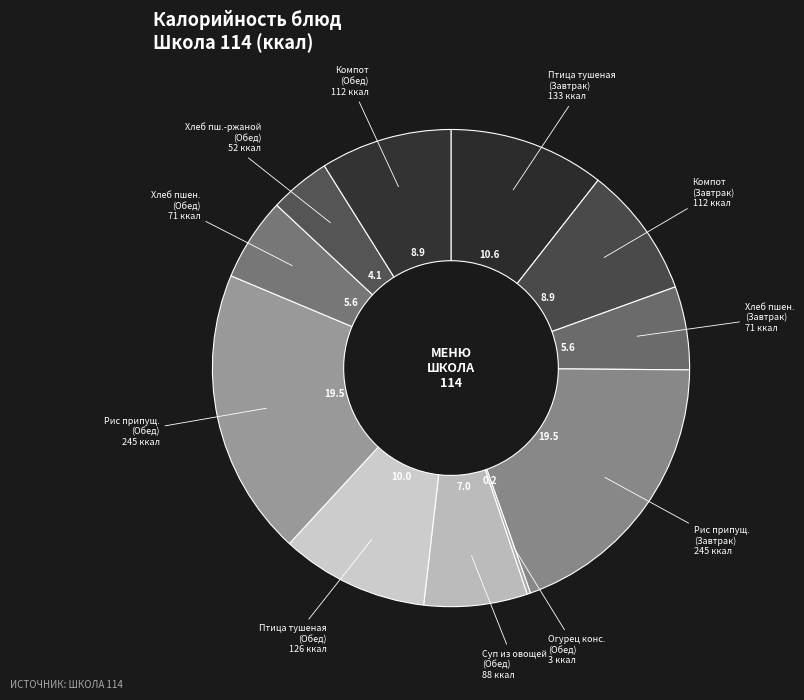

Which category has the biggest portion of the pie?

Рис припущенный (Завтрак)